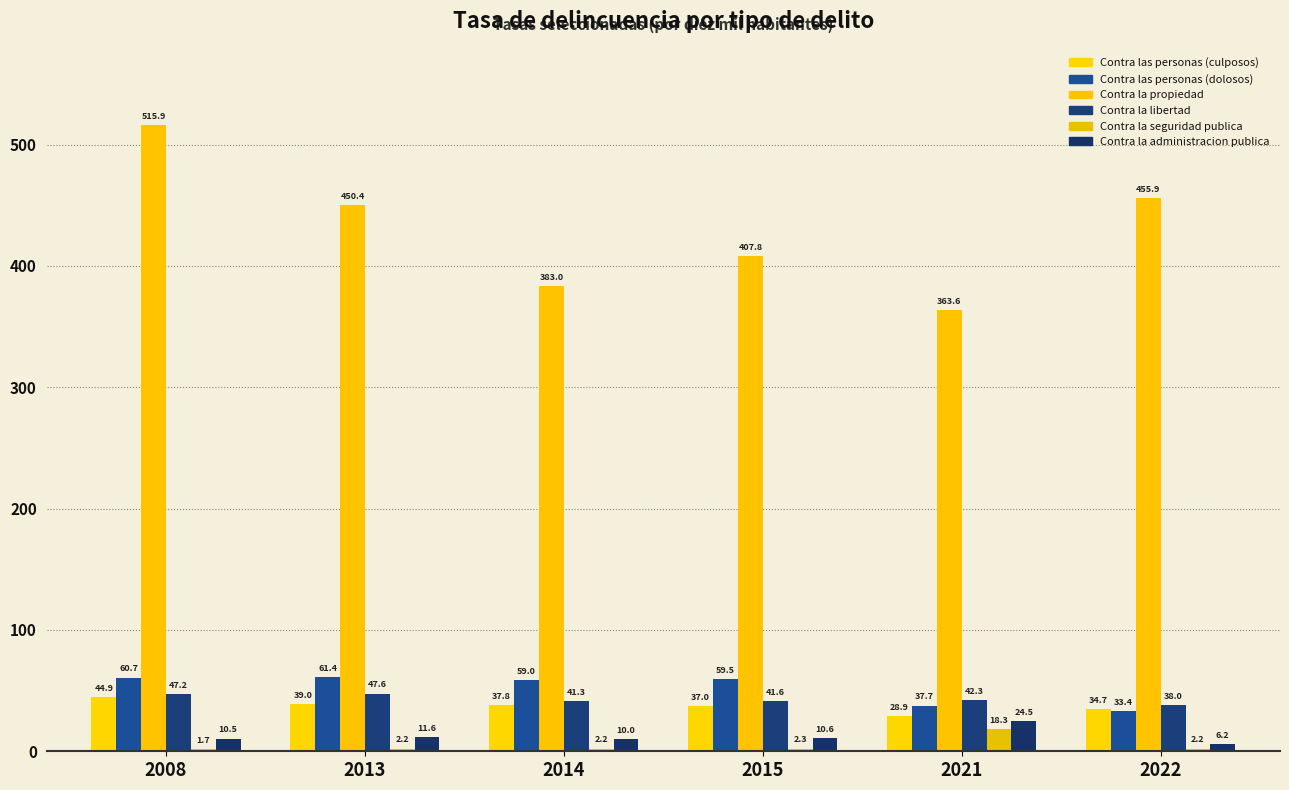

Does the chart contain stacked bars?

No